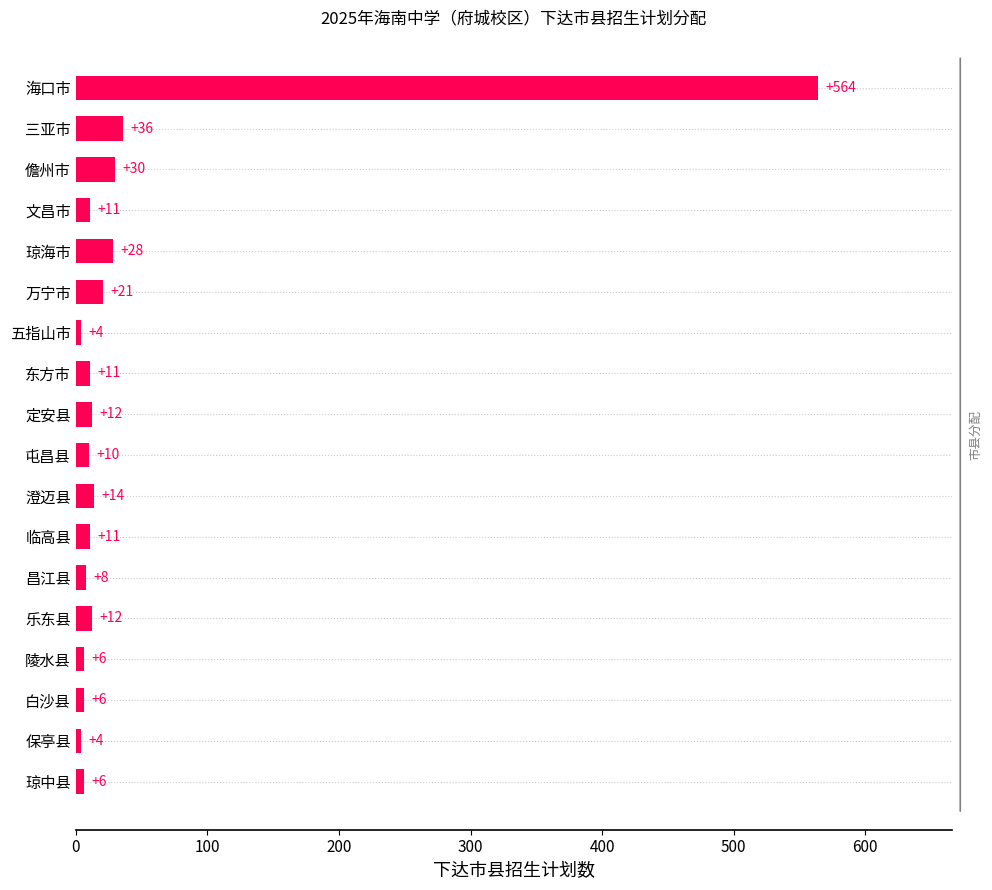

What is the difference between the maximum and minimum values?

560